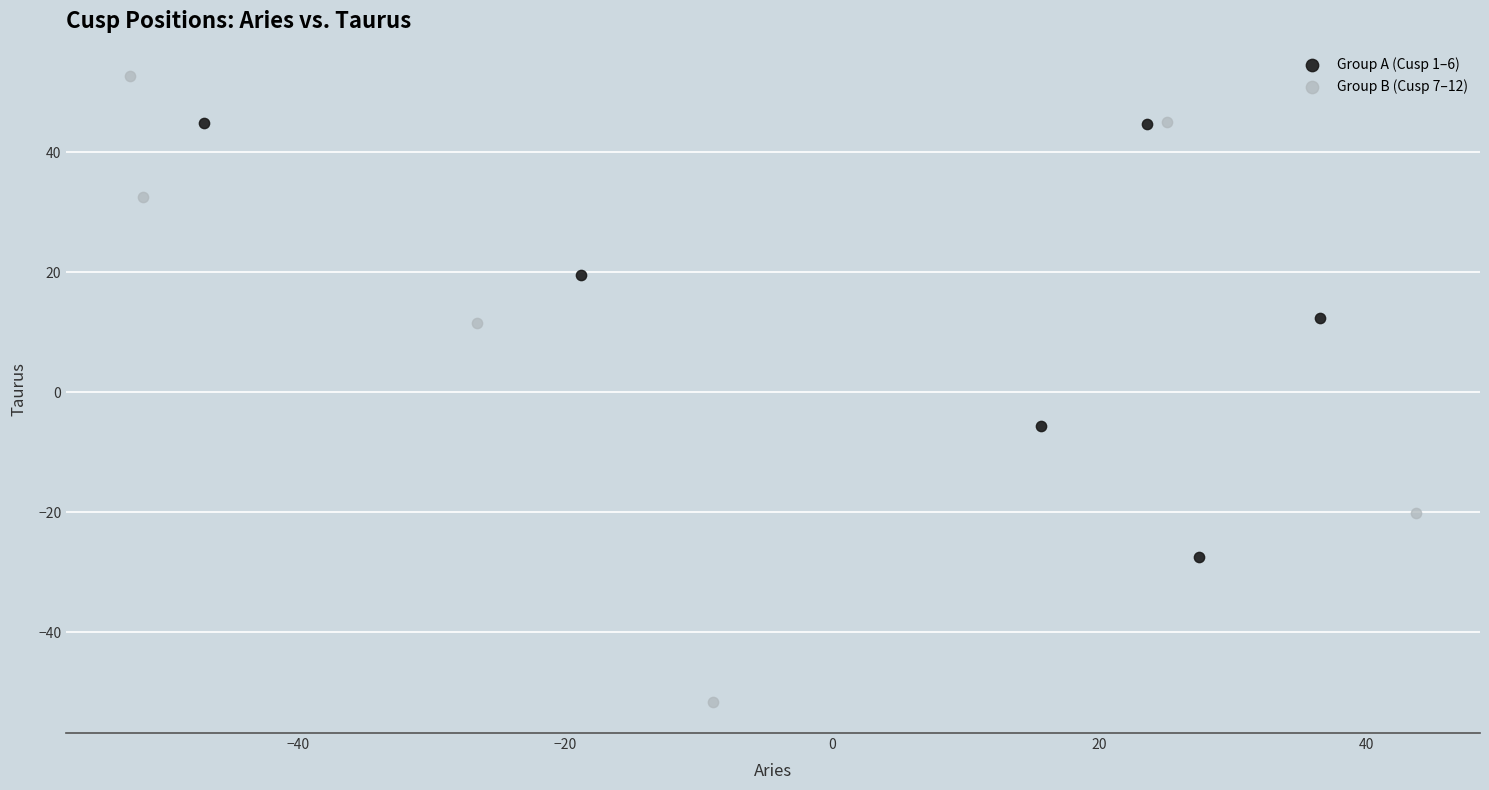

Which series contains the highest Y value?

Group B (Cusp 7–12)